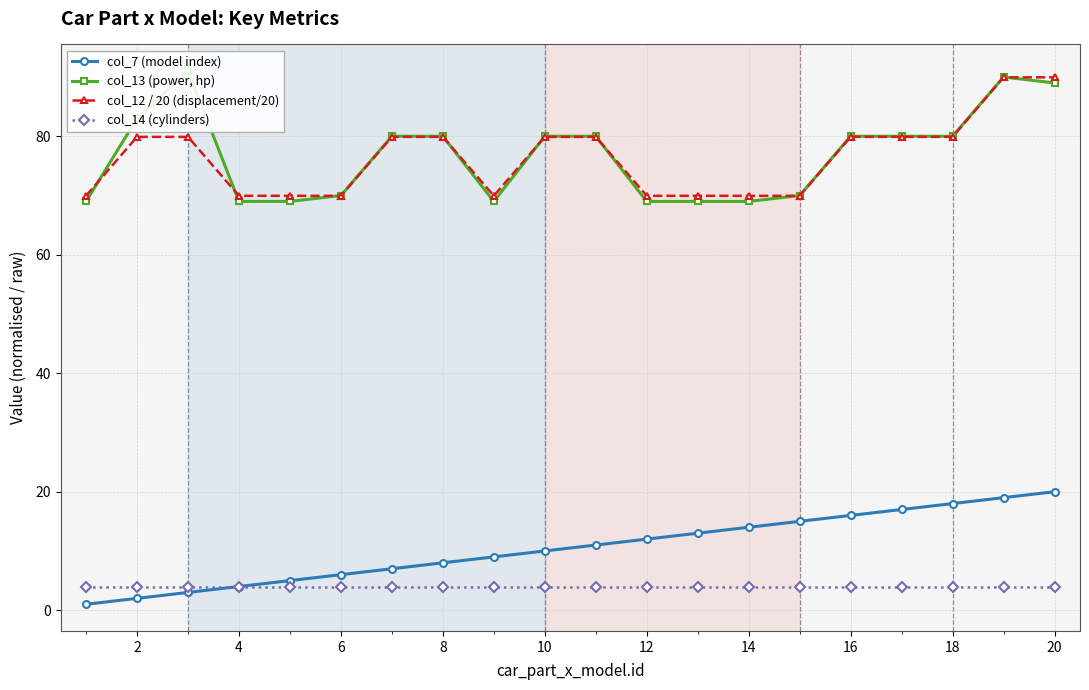

True or false: col_7 (model index) and col_12 / 20 (displacement/20) cross at least once.

False